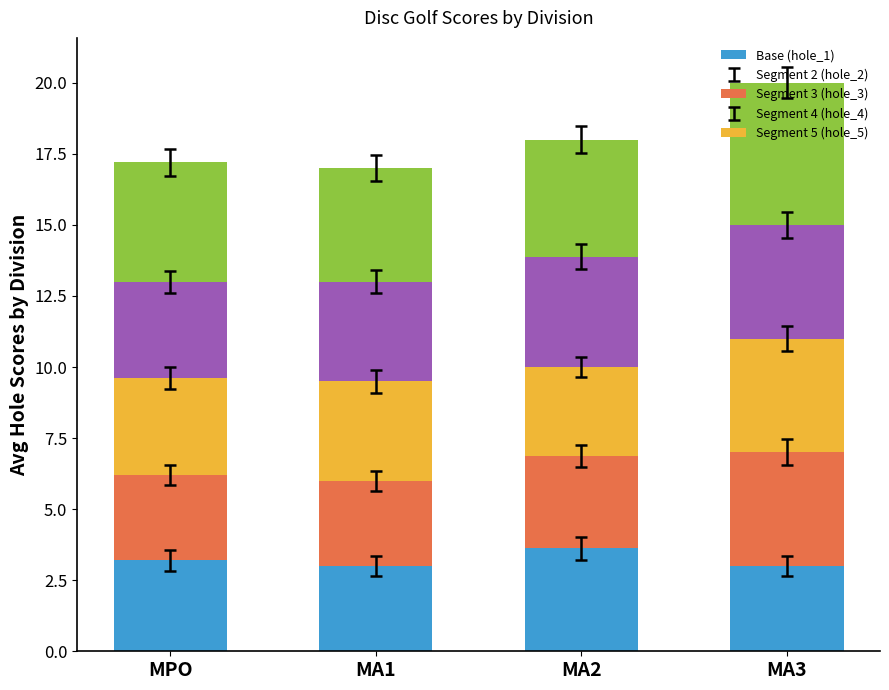

What is the lowest value of the Base (hole_1) series?

3.0